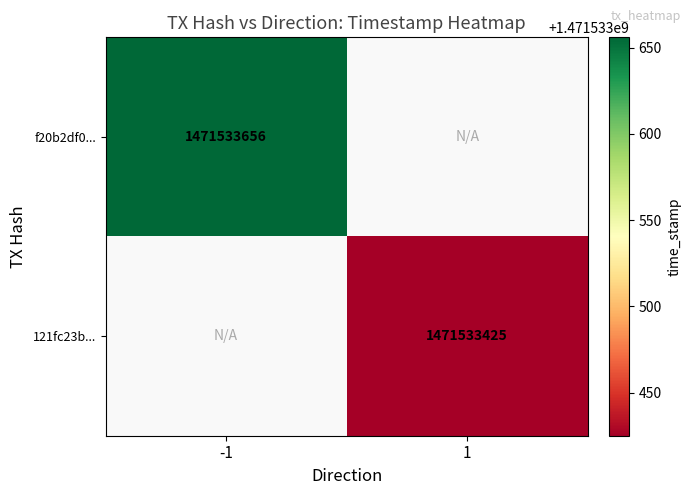

The value of 121fc23bc274b42816d212da78f4051a2b7c902 at time_stamp is 1471533425. True or false?

True